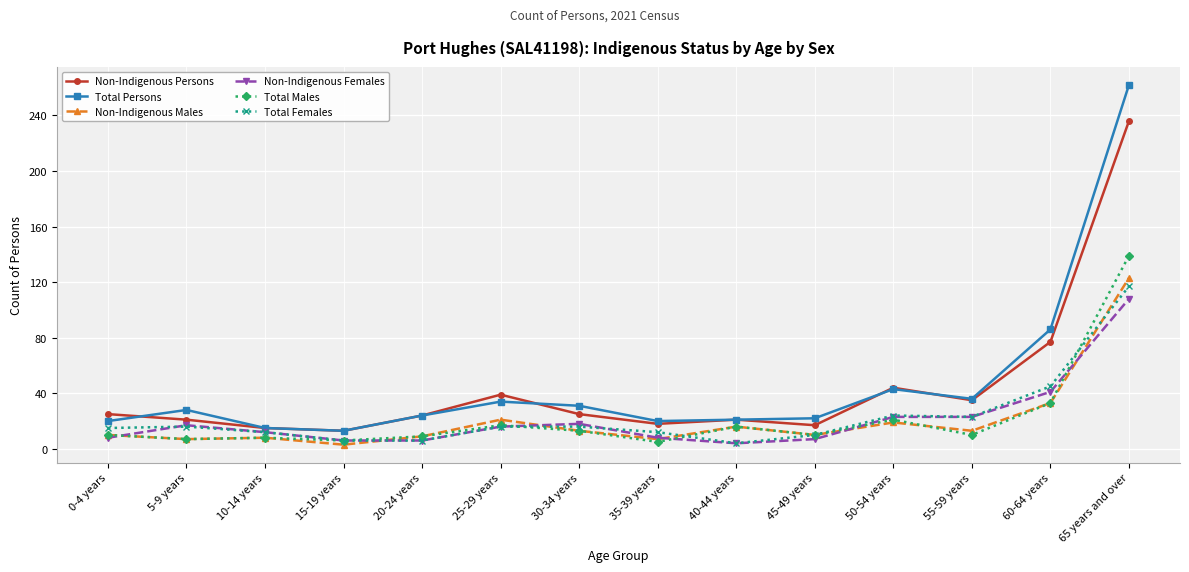

What position from the left is 30-34 years?

7